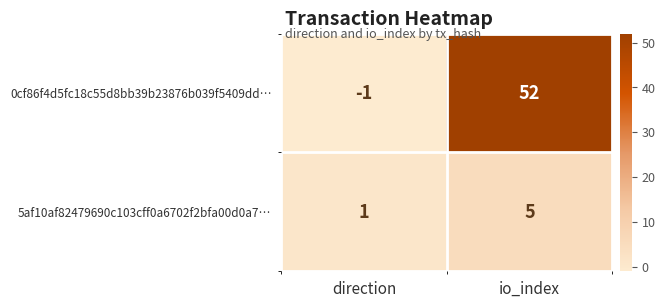

True or false: 0cf86f4d5fc18c55d8bb39b23876b039f5409dd… has a value of -1 at direction.

True